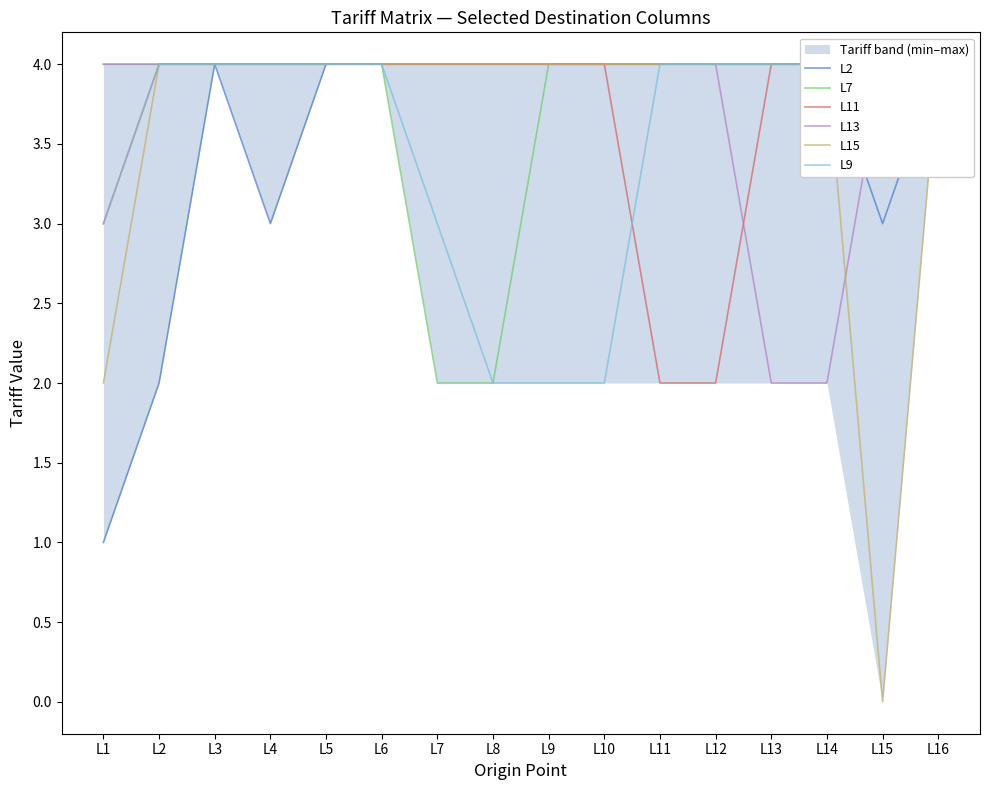

Count the number of categories in the chart.

16